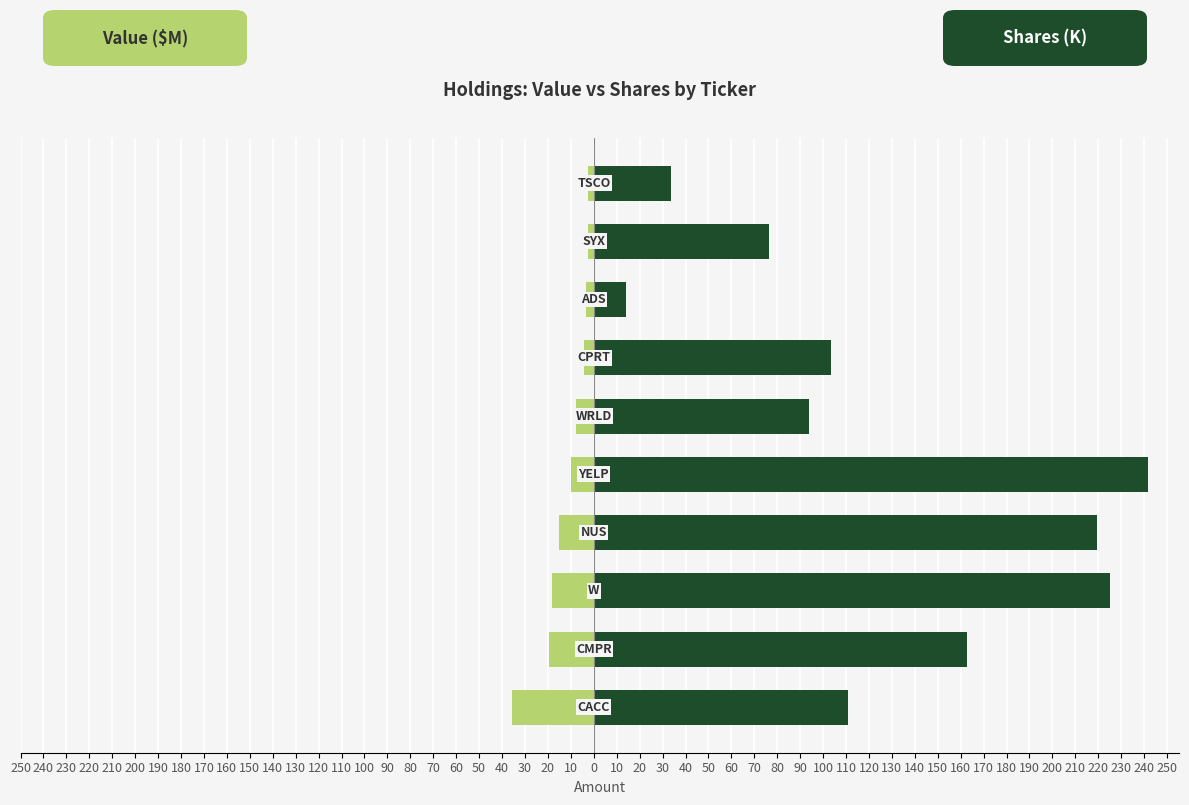

Reading left to right, what are all the values shown in this chart?

Value ($M): 250=-35.8	240=-19.5	230=-18.1	220=-15.0	210=-10.1	200=-7.6	190=-4.5	180=-3.5	170=-2.5	160=-2.5
Shares (K): 250=110.7	240=162.7	230=224.9	220=219.3	210=241.5	200=94.0	190=103.4	180=13.9	170=76.5	160=33.7